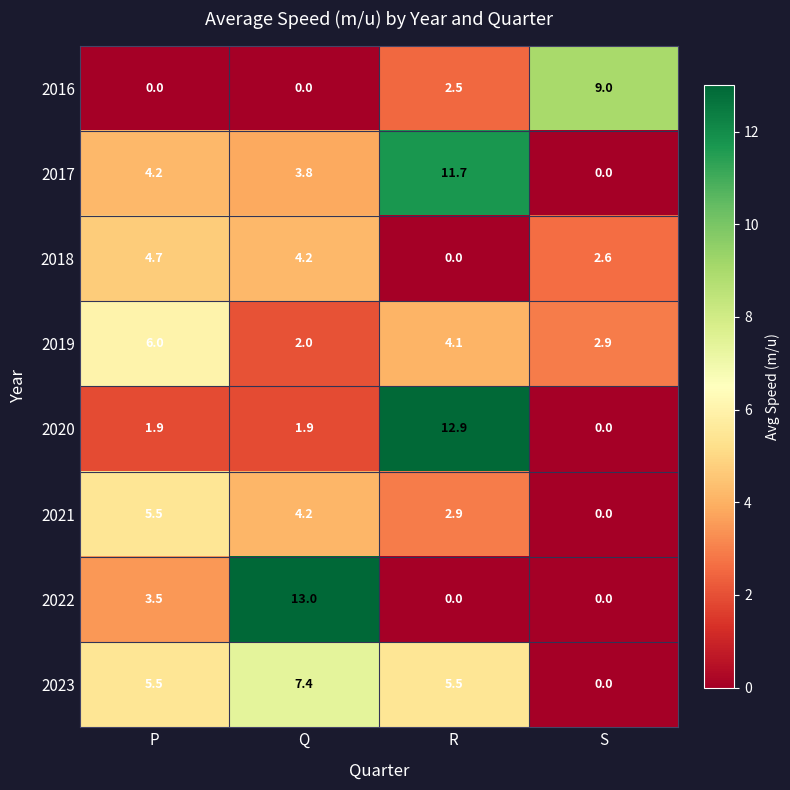

What is the sum of the 2023 values at P and Q?

12.9